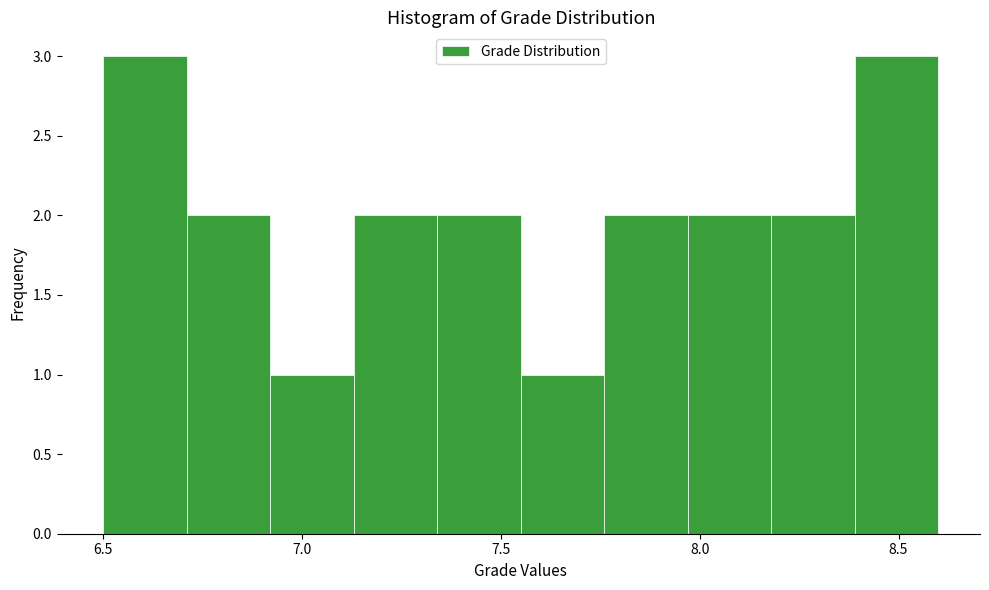

Reading left to right, list every bar in this chart as the range it spans on the x-axis followed by its height. Neither the bar edges nor the heights are printed on the chart, so give them approximately, as read against the axes.

6.50 to 6.71: 3
6.71 to 6.92: 2
6.92 to 7.13: 1
7.13 to 7.34: 2
7.34 to 7.55: 2
7.55 to 7.76: 1
7.76 to 7.97: 2
7.97 to 8.18: 2
8.18 to 8.39: 2
8.39 to 8.60: 3